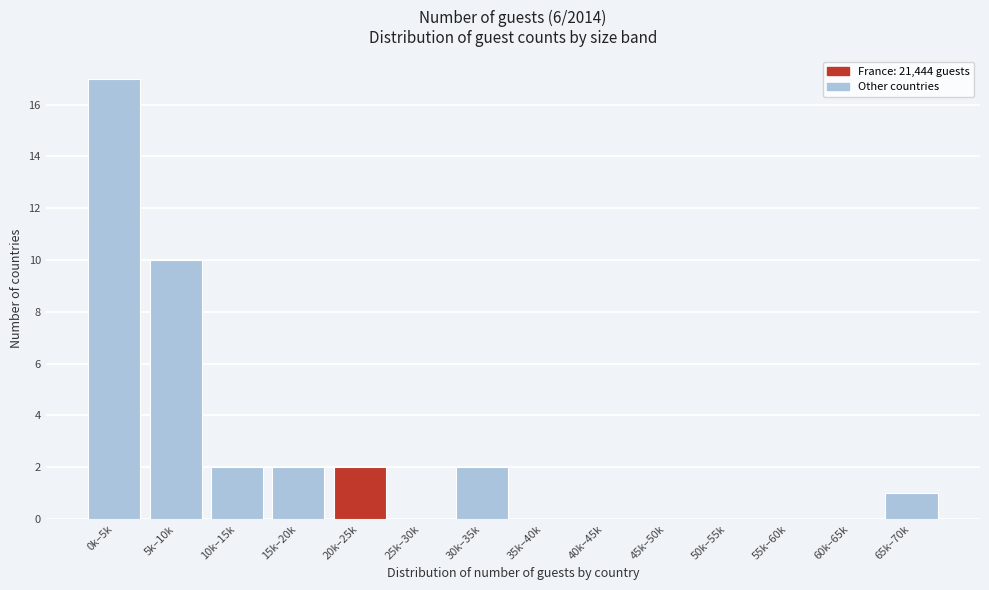

Reading right to left, list all the values displayed in this chart.

65k–70k=1	60k–65k=0	55k–60k=0	50k–55k=0	45k–50k=0	40k–45k=0	35k–40k=0	30k–35k=2	25k–30k=0	20k–25k=2	15k–20k=2	10k–15k=2	5k–10k=10	0k–5k=17